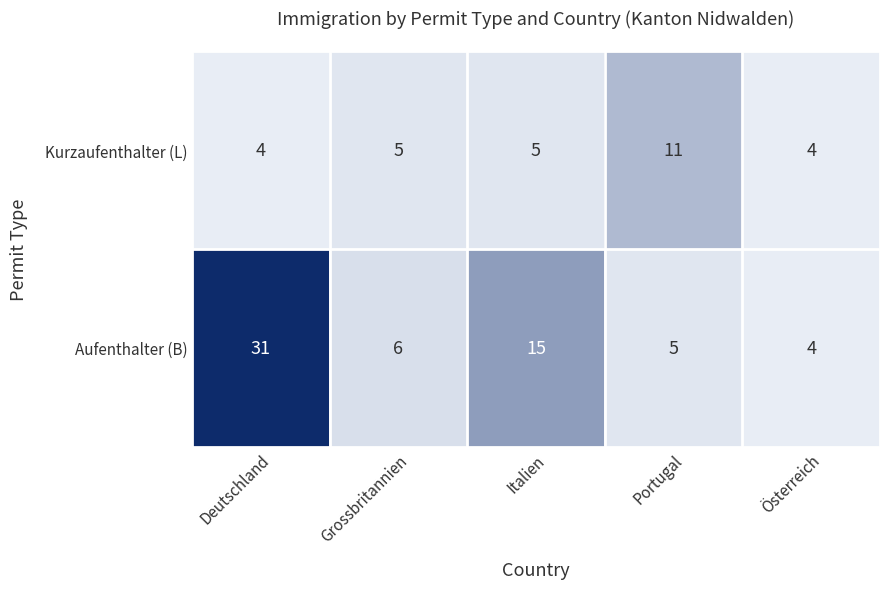

Reading right to left, transcribe all the data shown in this chart.

Kurzaufenthalter (L): Österreich=4	Portugal=11	Italien=5	Grossbritannien=5	Deutschland=4
Aufenthalter (B): Österreich=4	Portugal=5	Italien=15	Grossbritannien=6	Deutschland=31